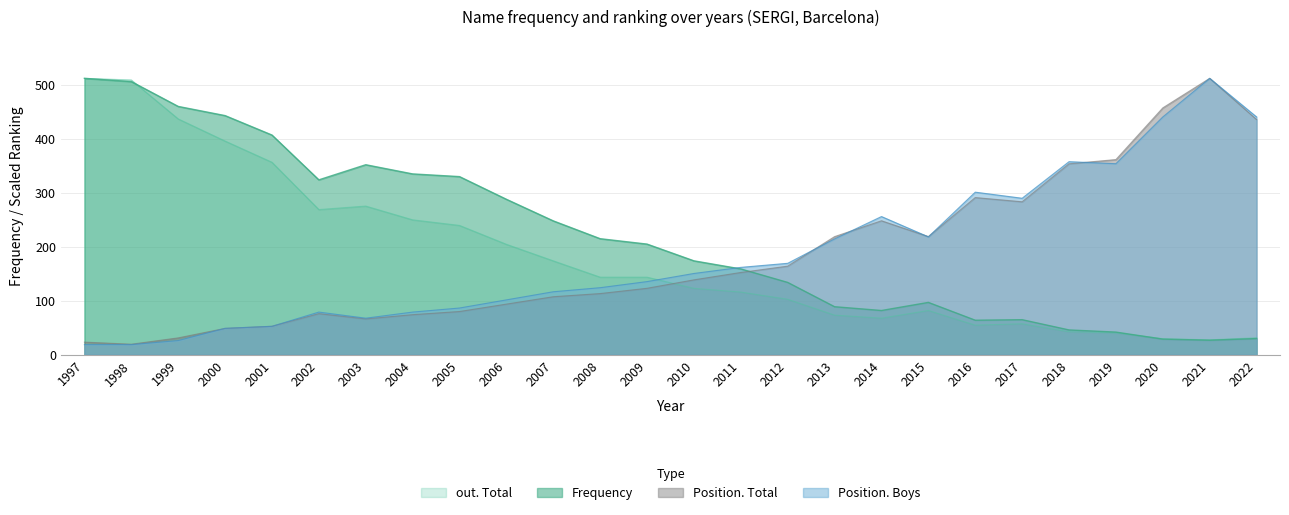

True or false: Position. Boys and Frequency intersect in this chart.

True